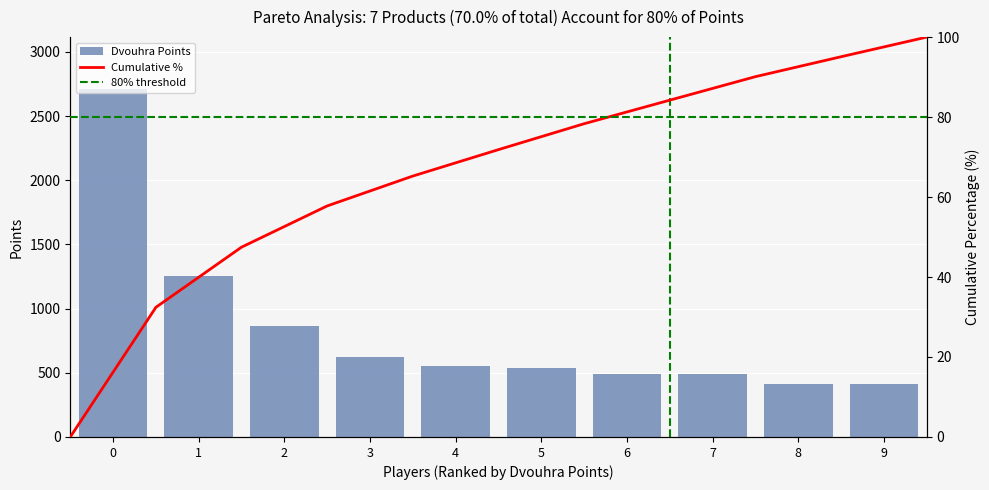

The value of Dvouhra Points at 8 is 670. True or false?

False